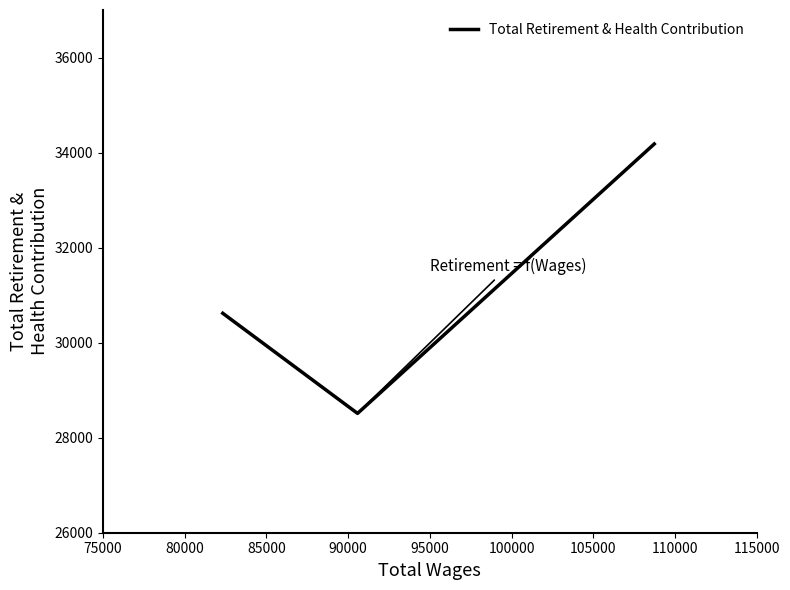

What is the minimum value shown in the chart?

28511